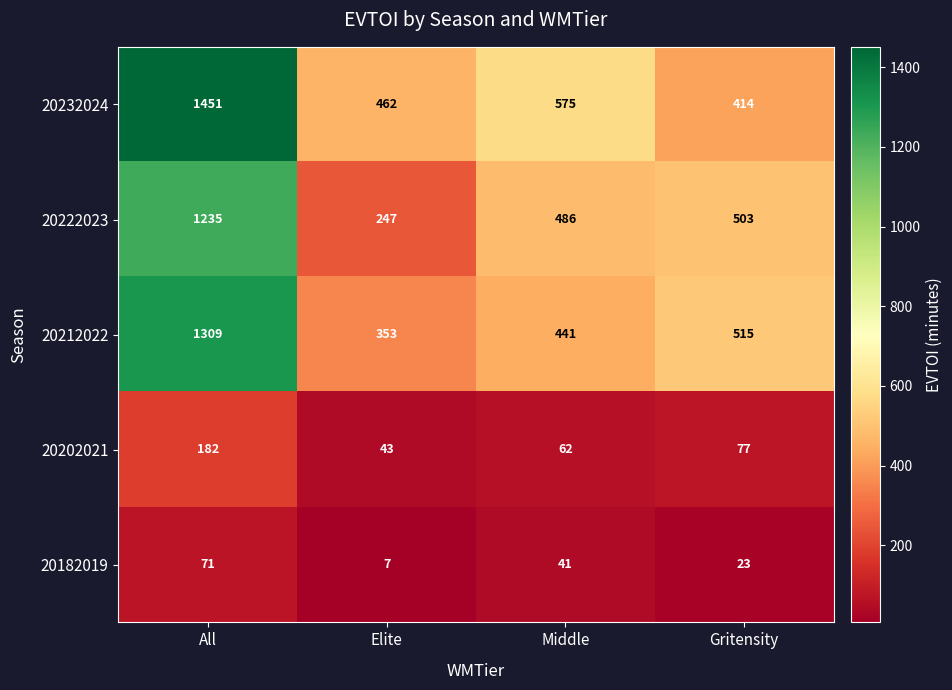

Where does the 20202021 series first go above 77?

All